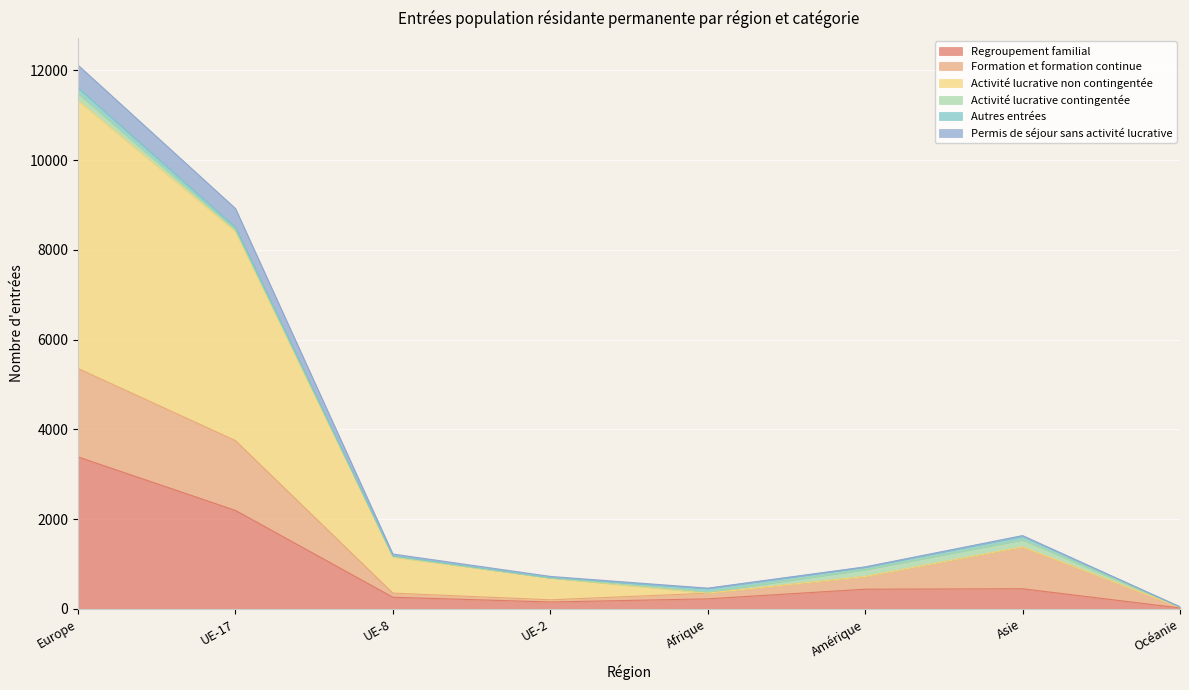

At how many categories does at least one series exceed 10565?

1